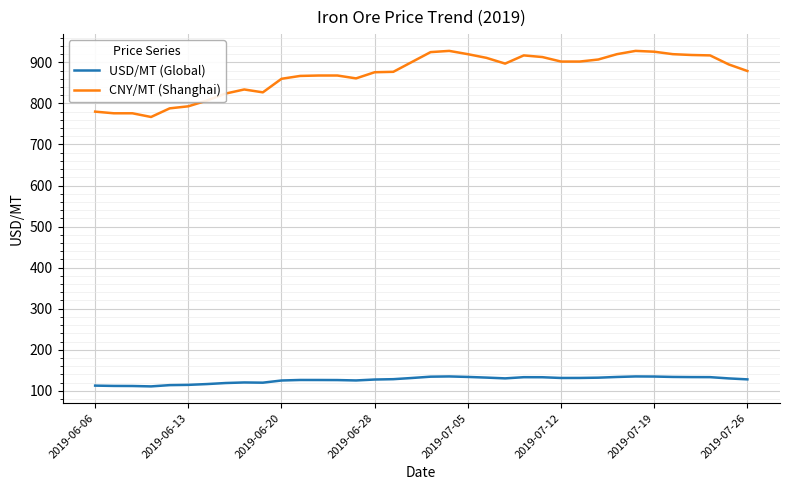

True or false: USD/MT (Global) and CNY/MT (Shanghai) intersect in this chart.

False